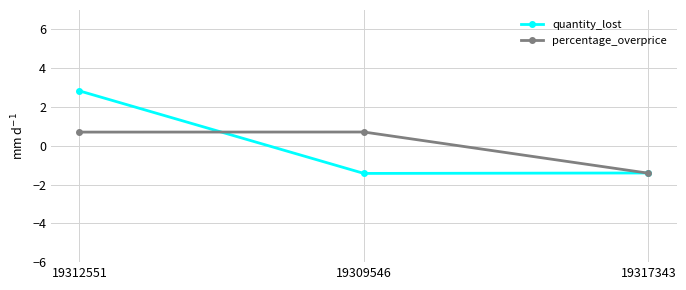

Is the value of percentage_overprice at 19312551 greater than the value of quantity_lost at 19312551?

No